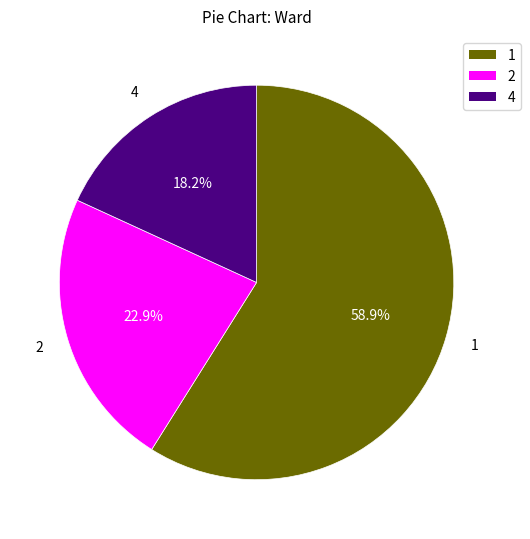

Which category has the biggest portion of the pie?

1